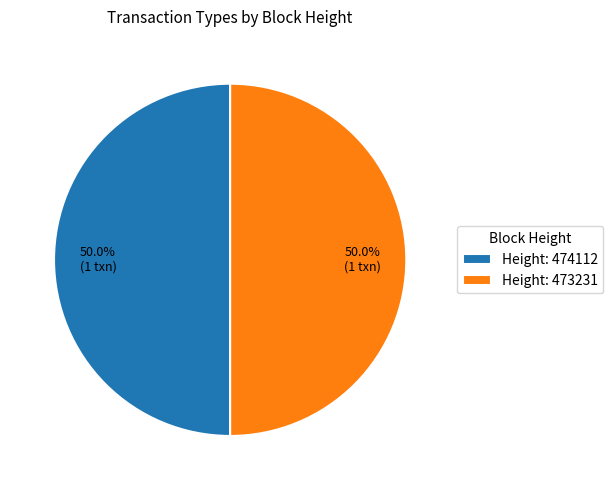

Combined, do Height: 473231 and Height: 474112 account for over 50%?

Yes